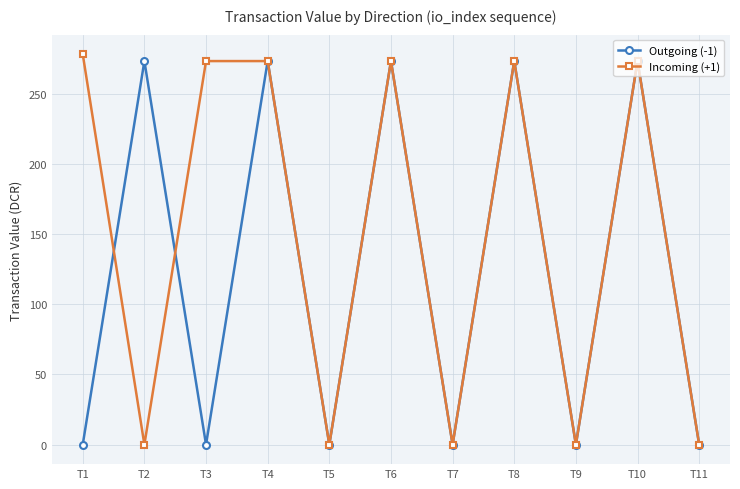

True or false: Incoming (+1) has a value of 57.2 at T8.

False